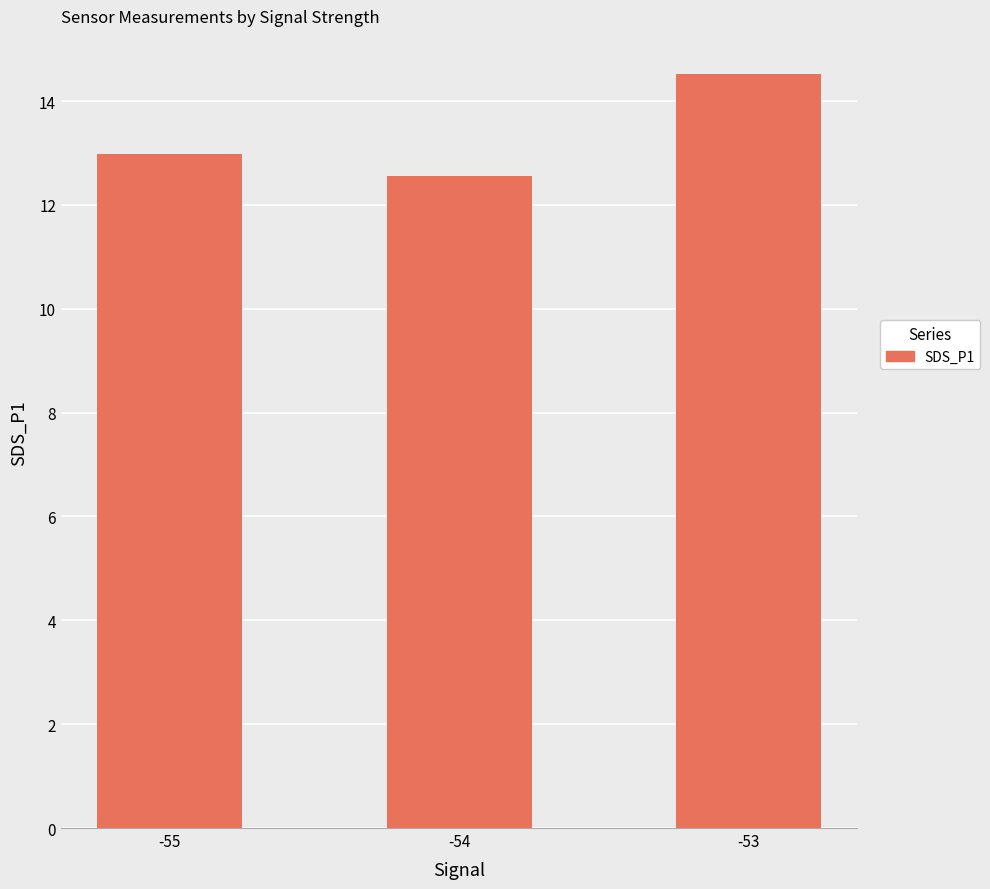

Is it true that the value at -55 is 4.5?

False